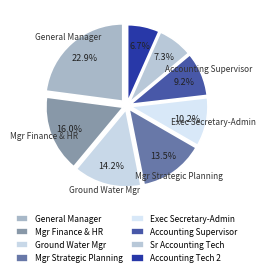

Rank the categories by value from highest to lowest.

General Manager, Mgr Finance & HR, Ground Water Mgr, Mgr Strategic Planning, Exec Secretary-Admin, Accounting Supervisor, Sr Accounting Tech, Accounting Tech 2